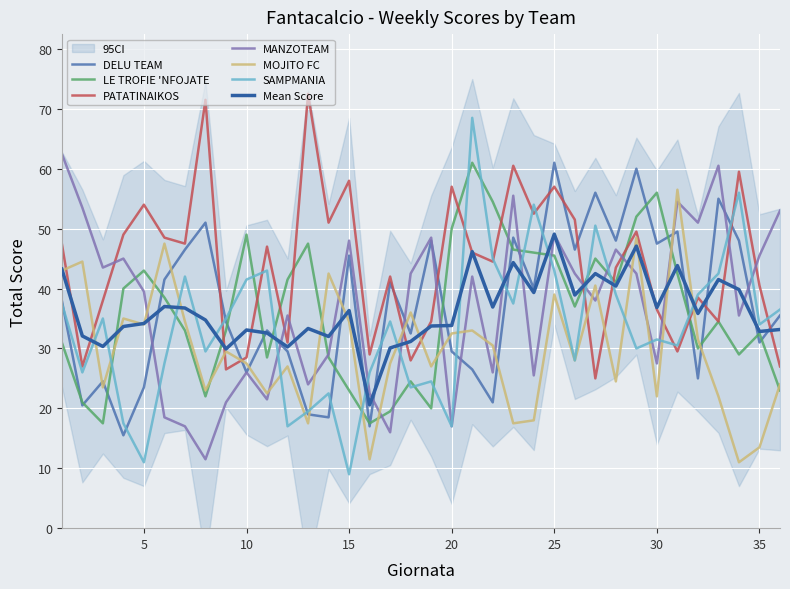

In PATATINAIKOS, how many points are lower than both neighbors (excluding endpoints)?

12